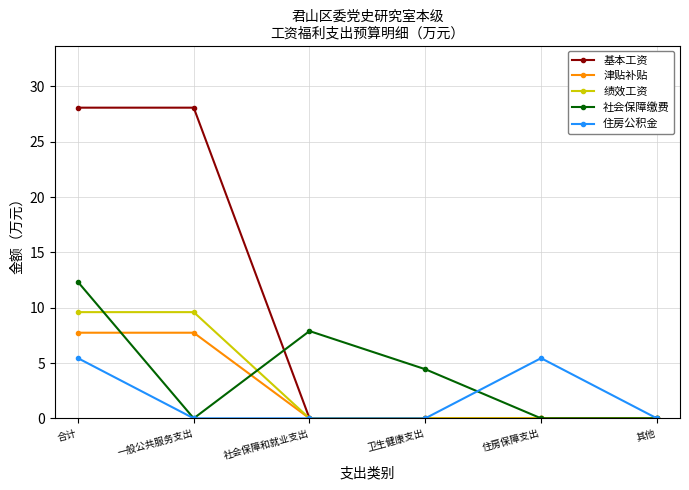

The value of 社会保障缴费 at 一般公共服务支出 is 0.0. True or false?

True